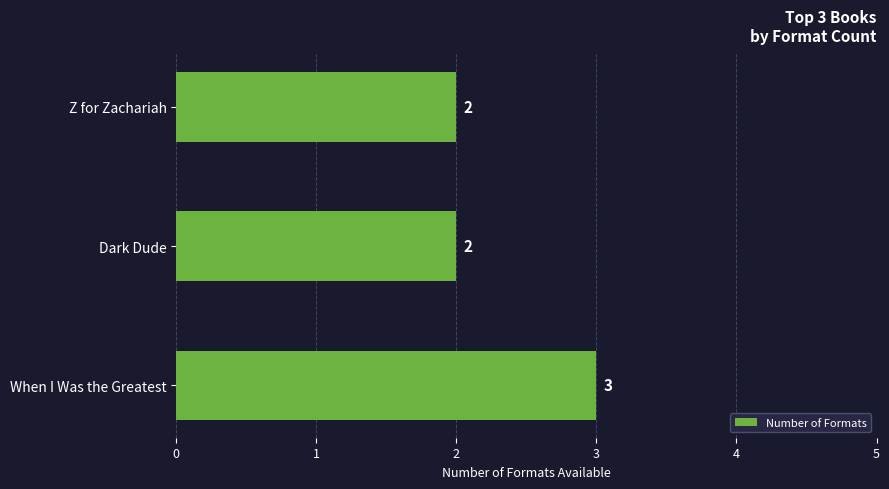

Reading bottom to top, what are all the values shown in this chart?

3	2	2